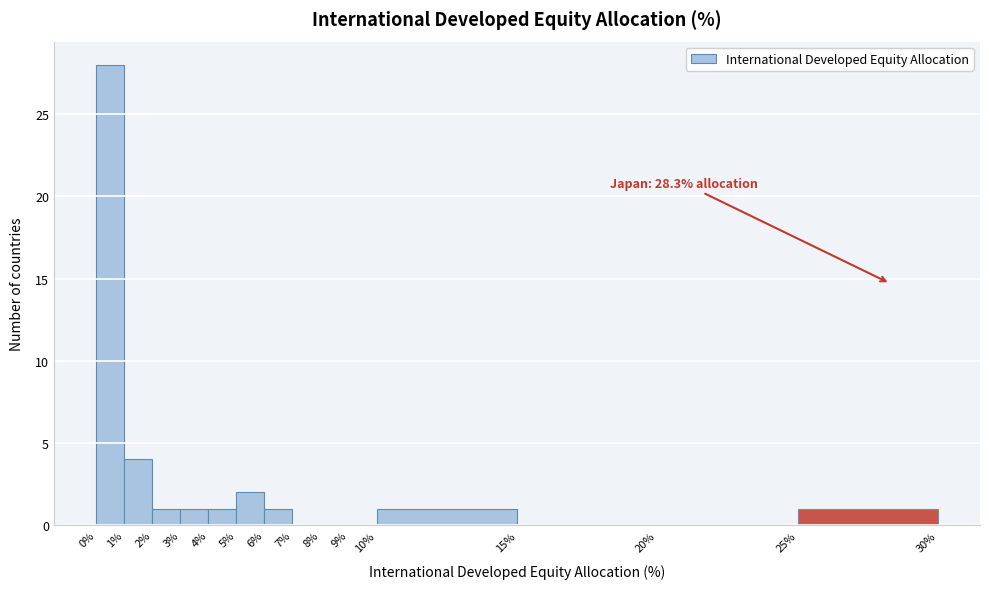

Which range on the x-axis has the tallest bar?

0% to 1%